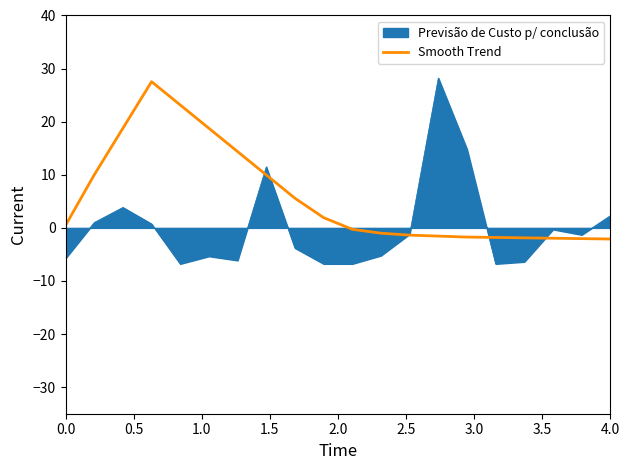

List the series in order of their overall mean, highest first.

Smooth Trend, Previsão de Custo p/ conclusão